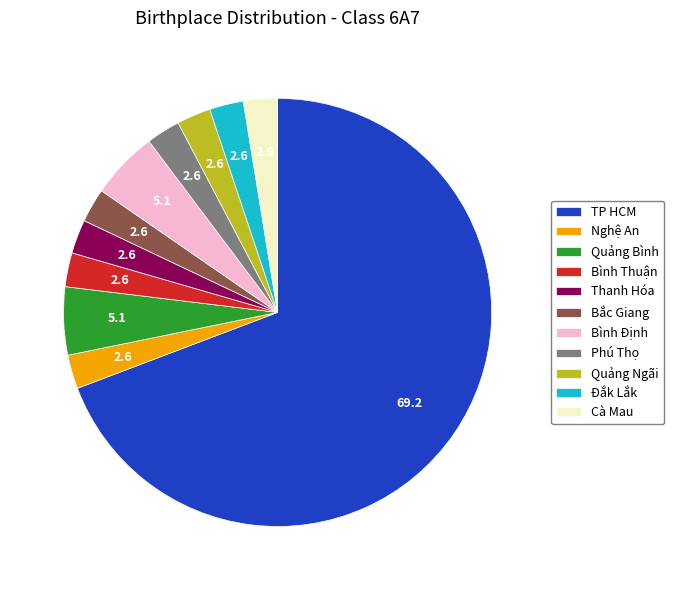

Combined, do Quảng Bình and Cà Mau account for over 50%?

No